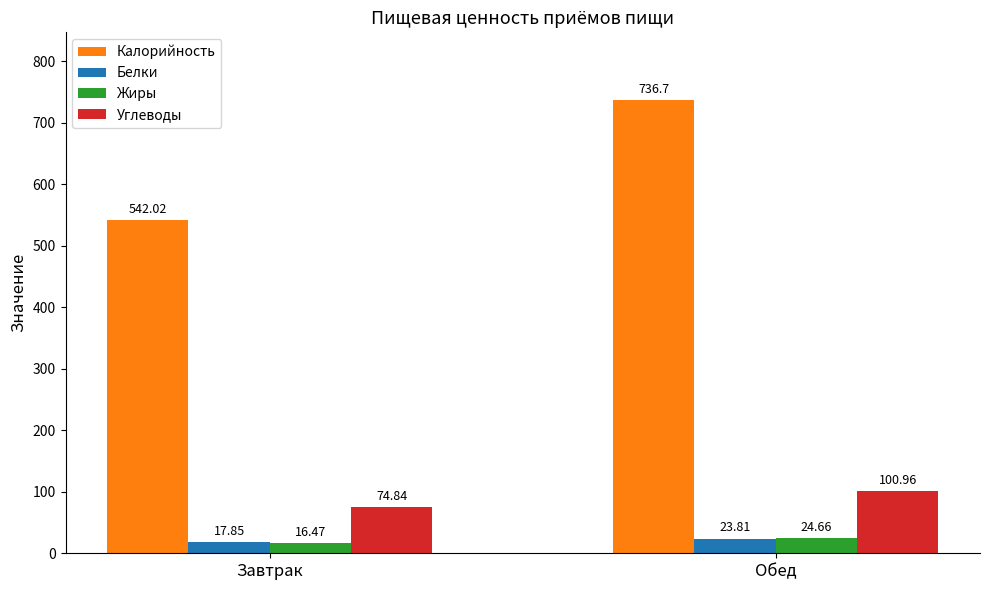

At which category does the chart reach its minimum across all series?

Завтрак